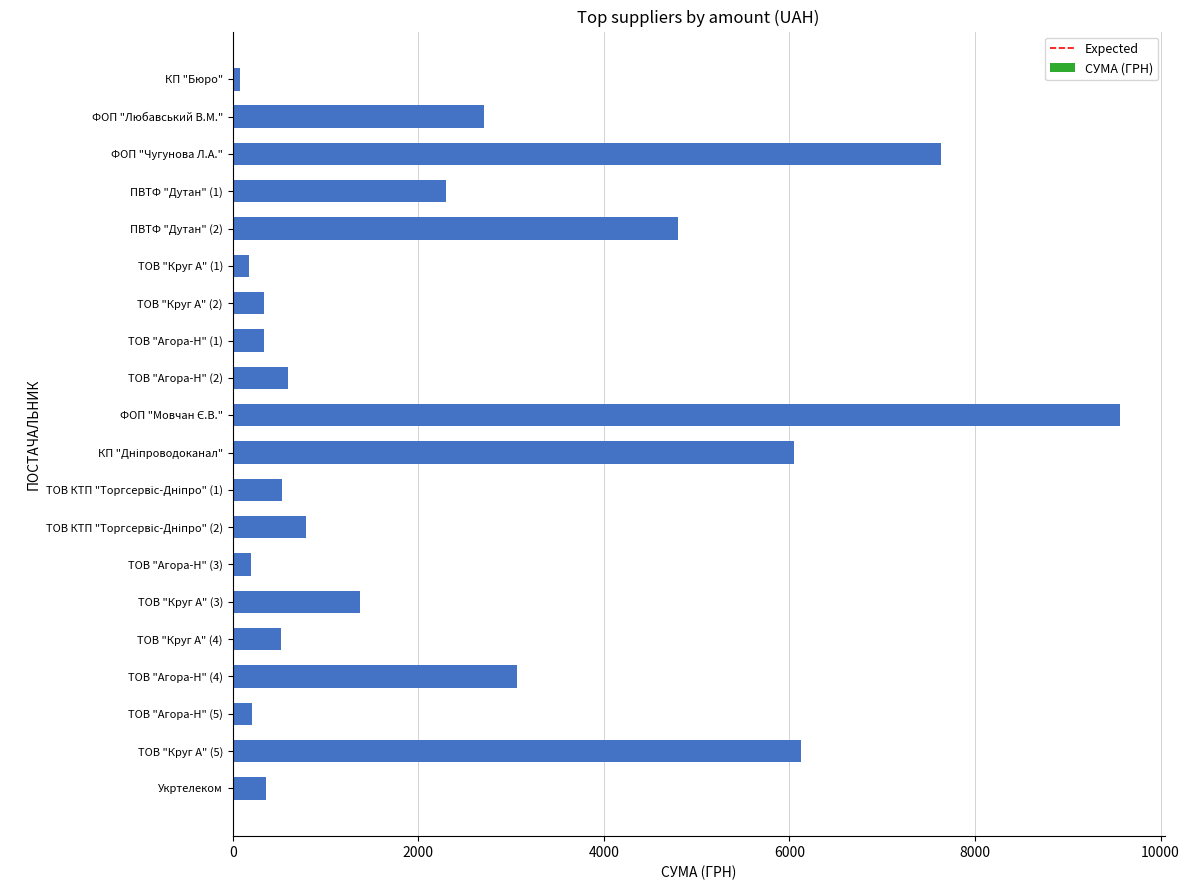

Which has a higher value, ТОВ "Круг А" (2) or ТОВ "Агора-Н" (2)?

ТОВ "Агора-Н" (2)